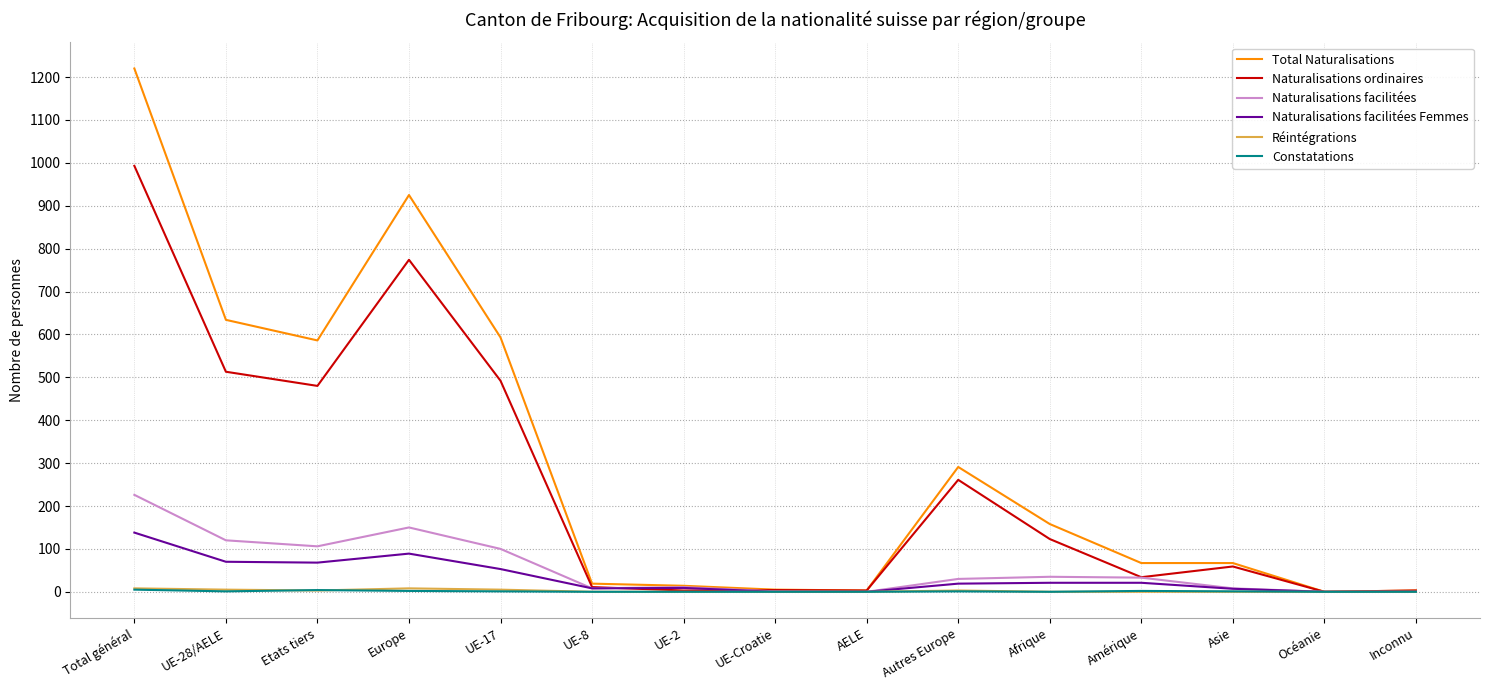

What is the greatest value displayed?

1220